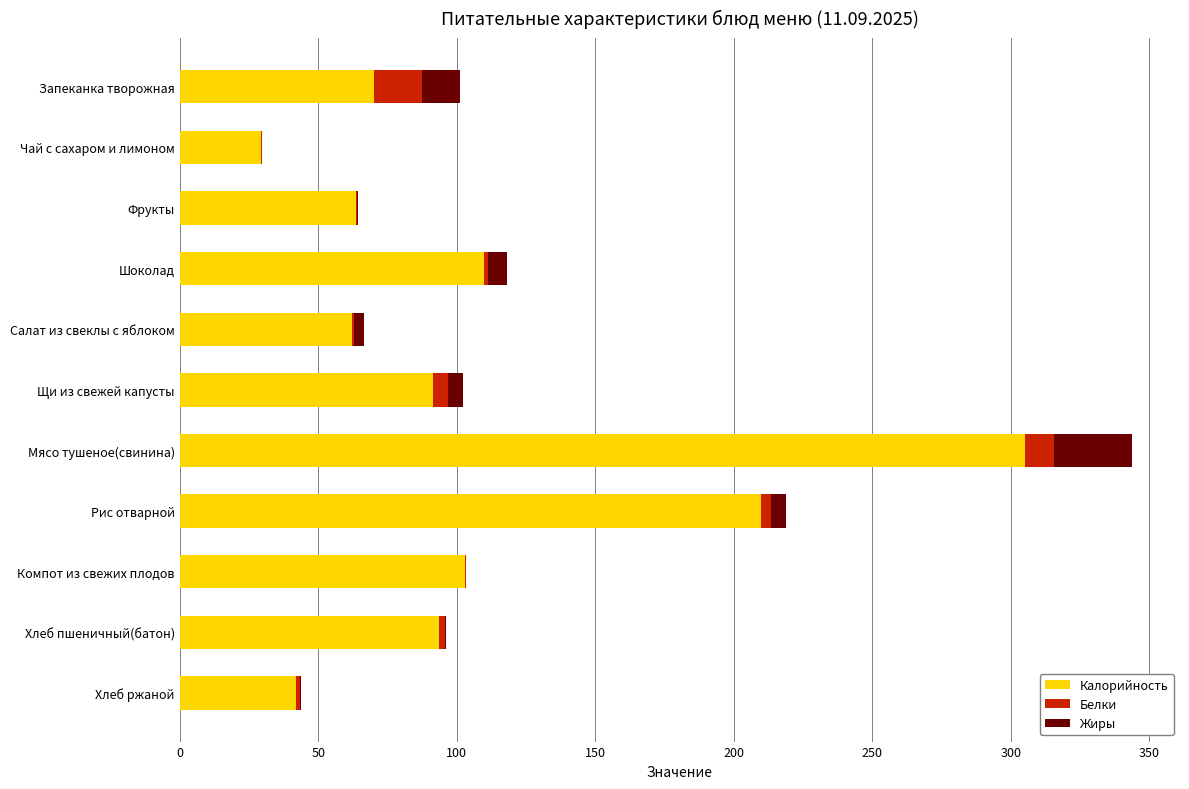

Is it true that Калорийность equals 93.5 at Хлеб пшеничный(батон)?

True